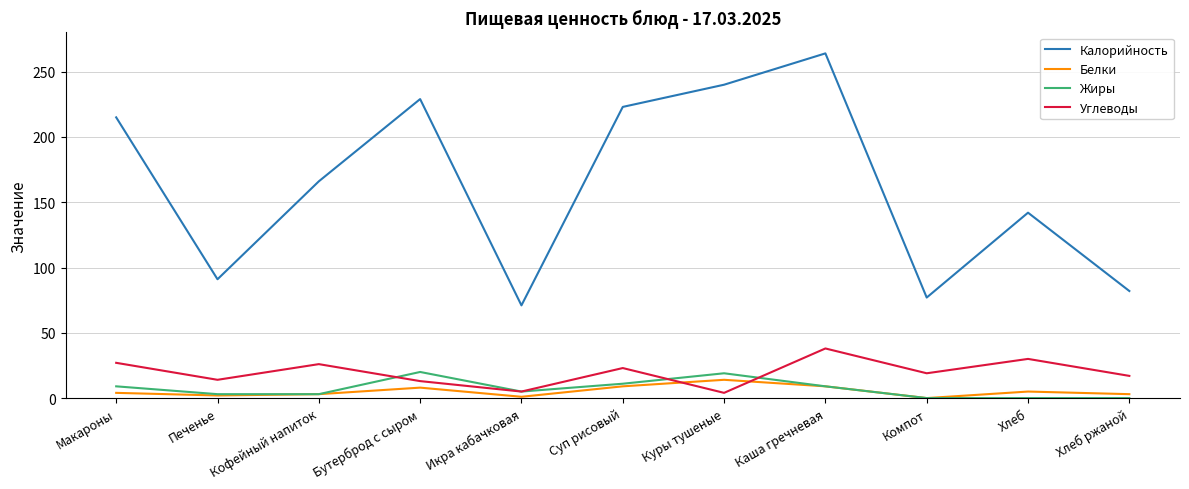

Which category has the lowest value in the Калорийность series?

Икра кабачковая